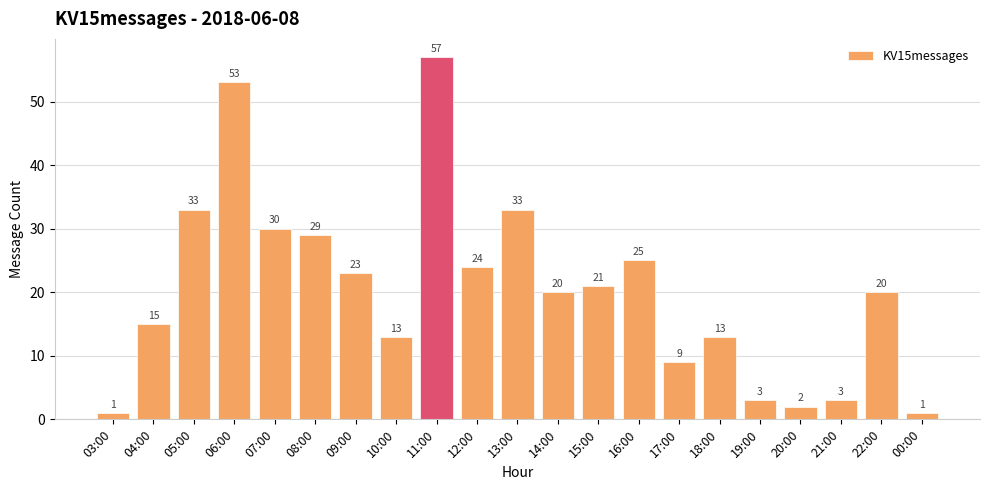

What is the label of the 14th bar from the right?

10:00